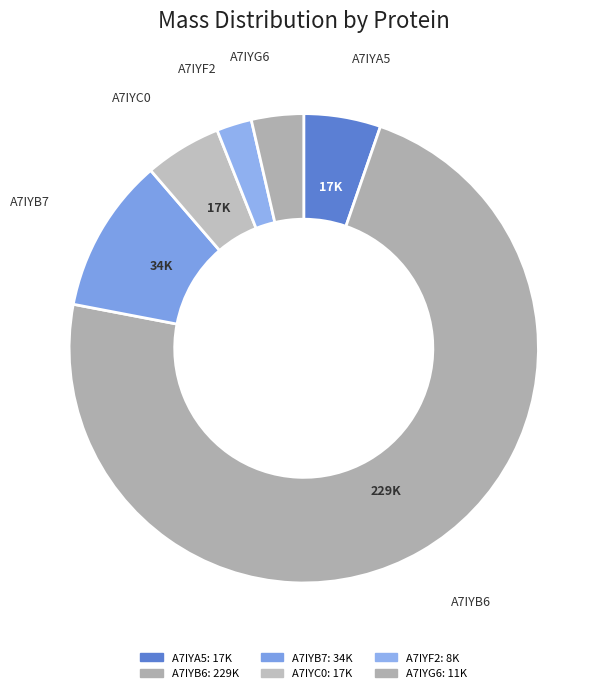

What percentage is NOT represented by A7IYG6?

96.4%